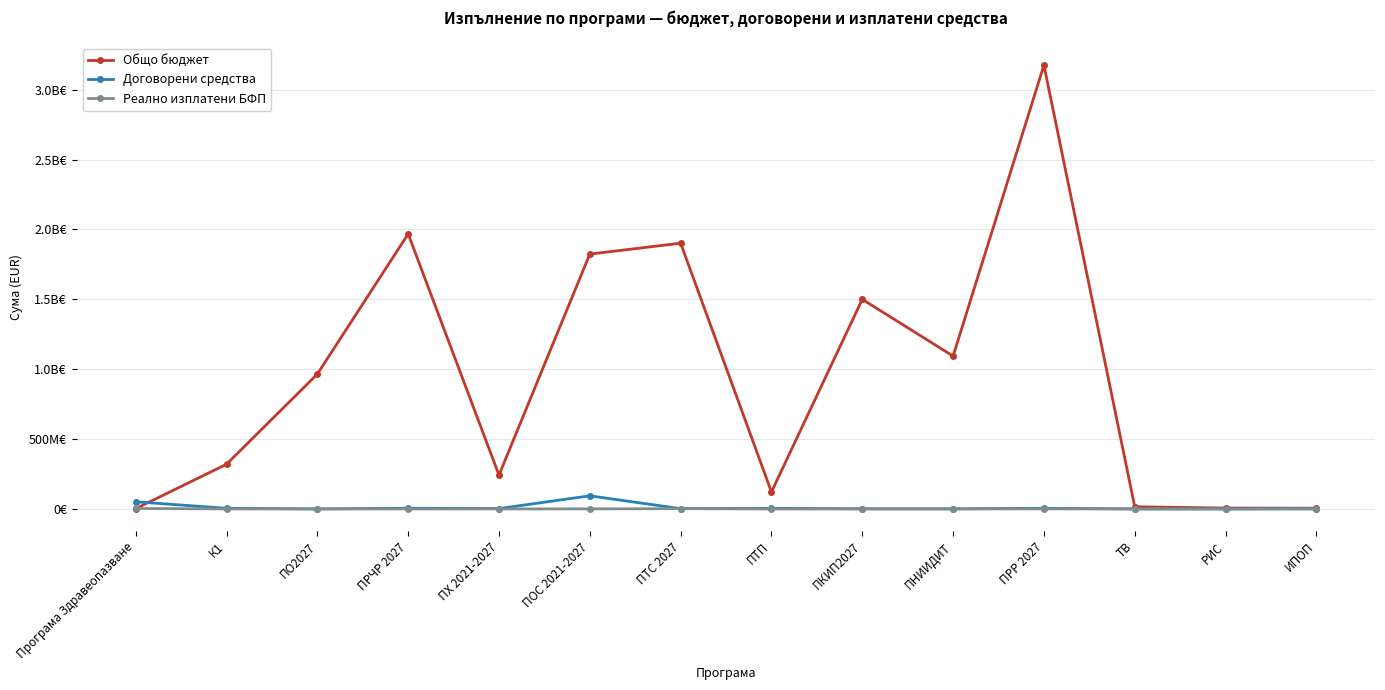

Does the chart have visible grid lines?

Yes